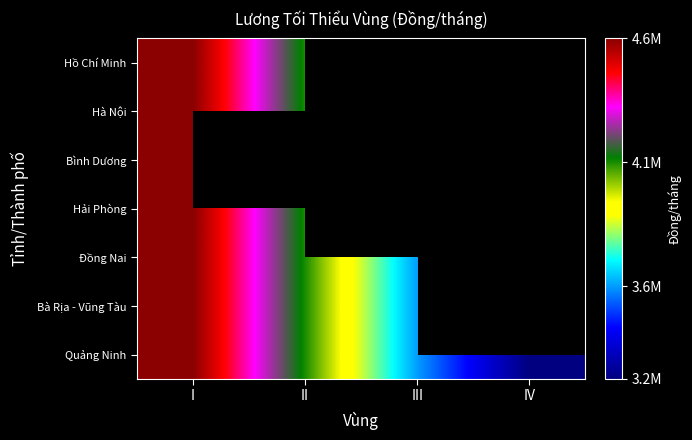

What is the lowest value of the Bình Dương series?

4680000.0